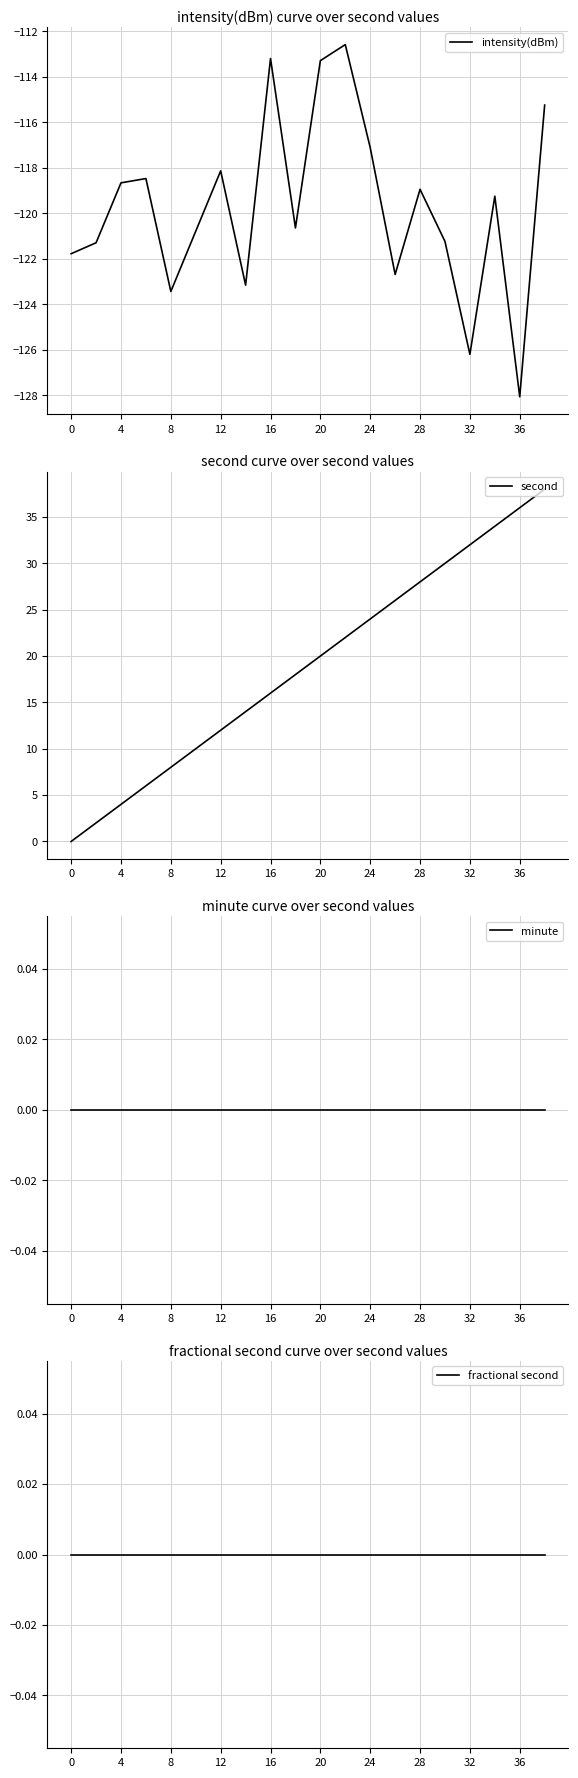

What is the lowest value of the intensity(dBm) series?

-128.1